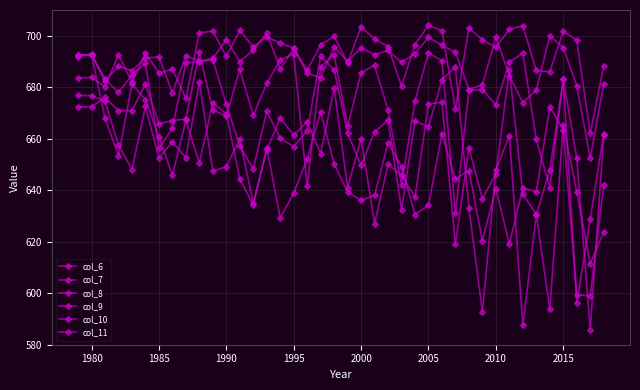

At which category does col_7 reach its first local peak?

1980